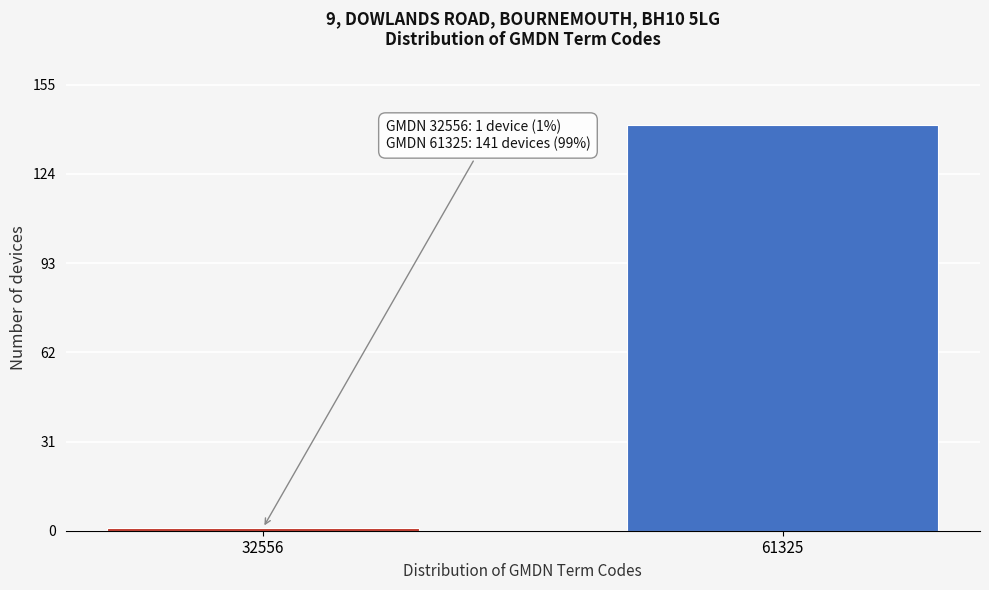

Reading left to right, extract all data points from this chart.

1	141